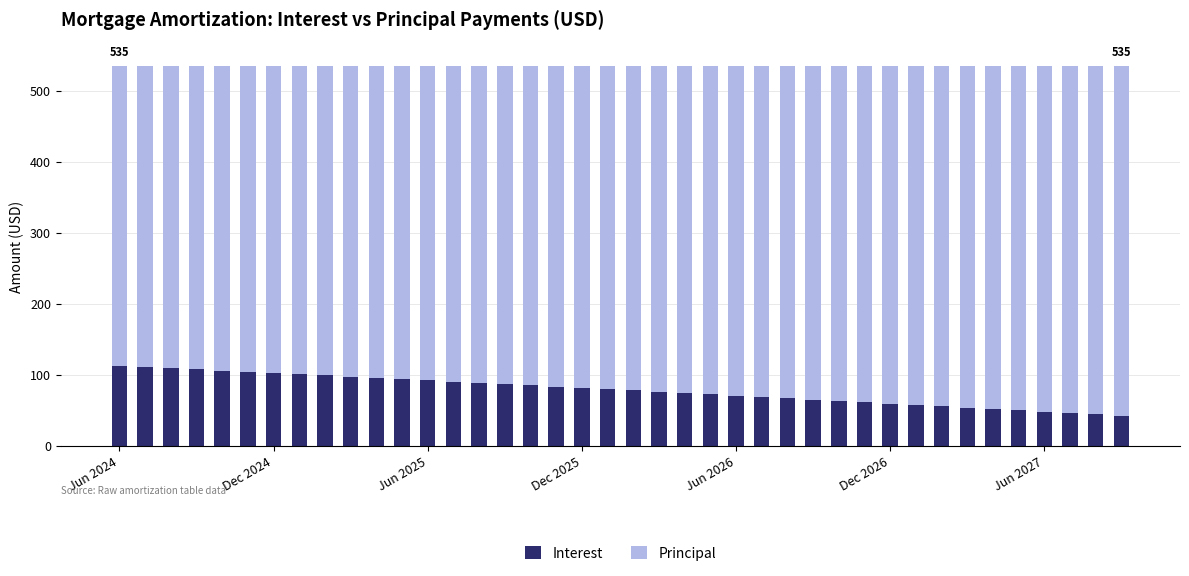

What is the difference between the second highest and minimum values in the Interest series?

68.6